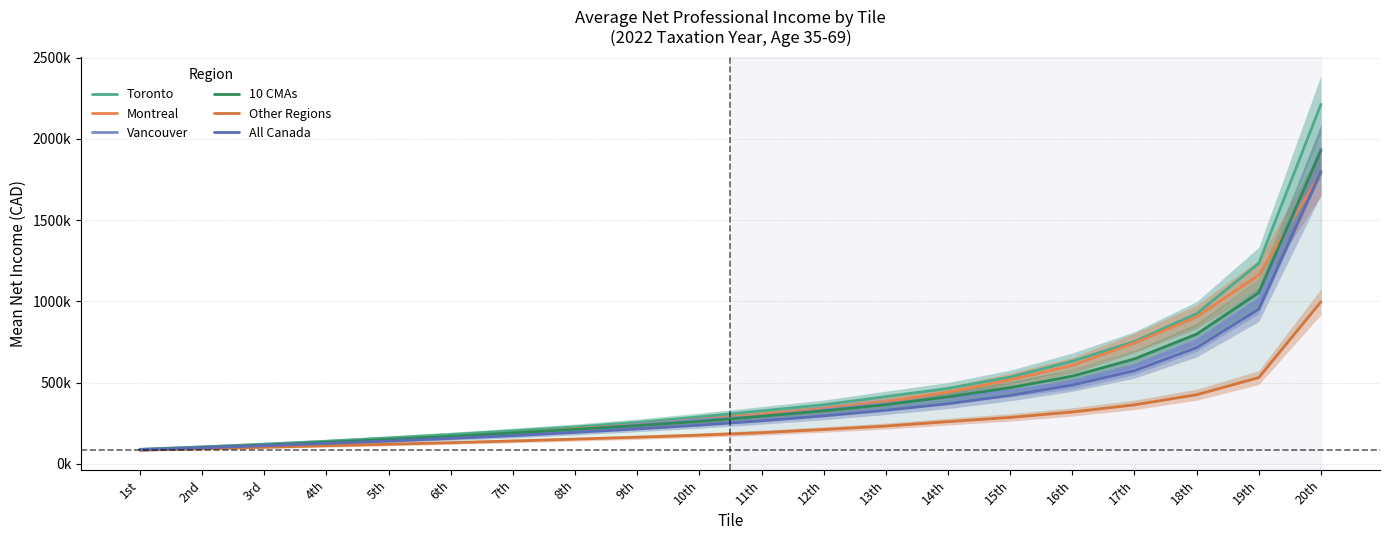

Reading right to left, extract all data points from this chart.

Toronto: 2213290	1233950	924110	752495	631180	533475	463310	413355	362975	325630	288815	254595	226325	202575	179575	158565	138580	120610	103850	87235
Montreal: 1790935	1161430	904060	743130	605330	516430	440190	382390	338950	303840	272125	241700	214595	187270	164155	142895	125005	108495	95885	85305
Vancouver: 1940400	1004390	752060	597235	499770	447710	405605	369315	330675	292740	269690	240545	209350	181570	162760	148190	131670	117080	102465	89080
10 CMAs: 1929710	1053145	797755	645355	539505	467670	411710	363515	325645	291900	260670	234735	211540	189540	168450	149870	132030	115225	99845	86160
Other Regions: 997135	530320	424655	362415	318505	285025	259045	231605	210620	191000	175575	163010	151165	139945	129305	119710	110820	101510	92345	83765
All Canada: 1799360	952230	714845	572960	484410	420730	369075	328940	294270	263940	237150	214095	192640	172760	156025	139705	124680	110835	97520	85425